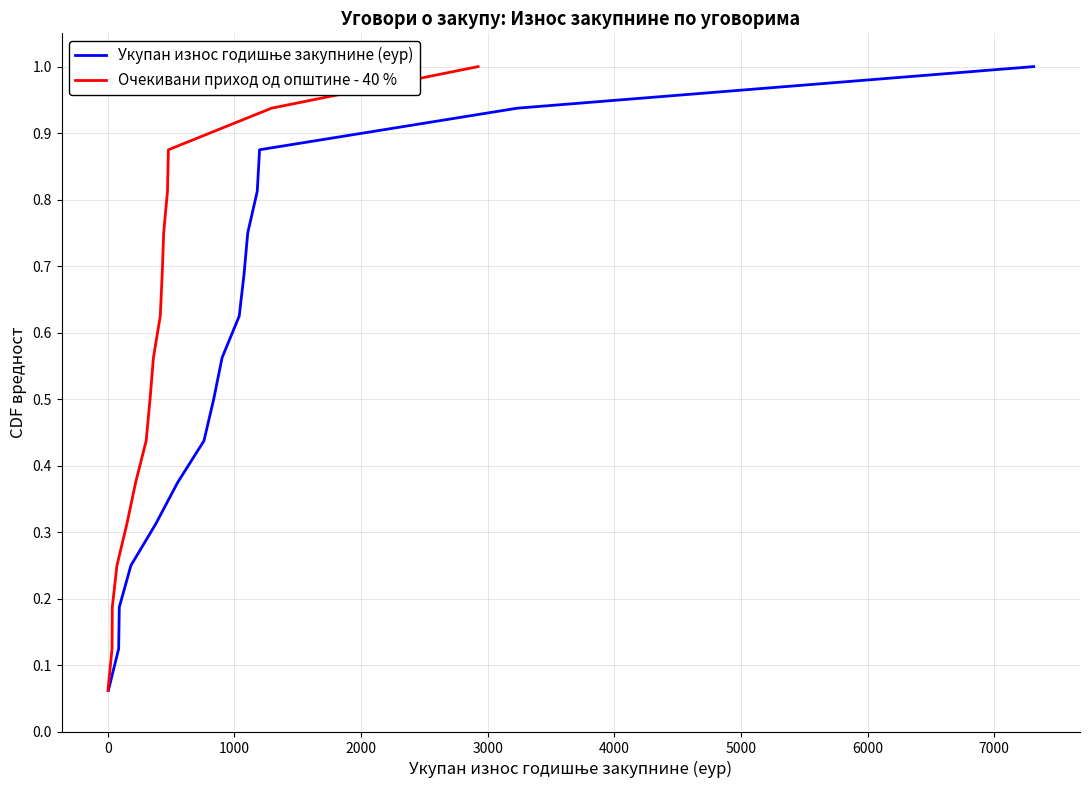

True or false: Укупан износ годишње закупнине (еур) has a value of 0.1 at 2000.

False